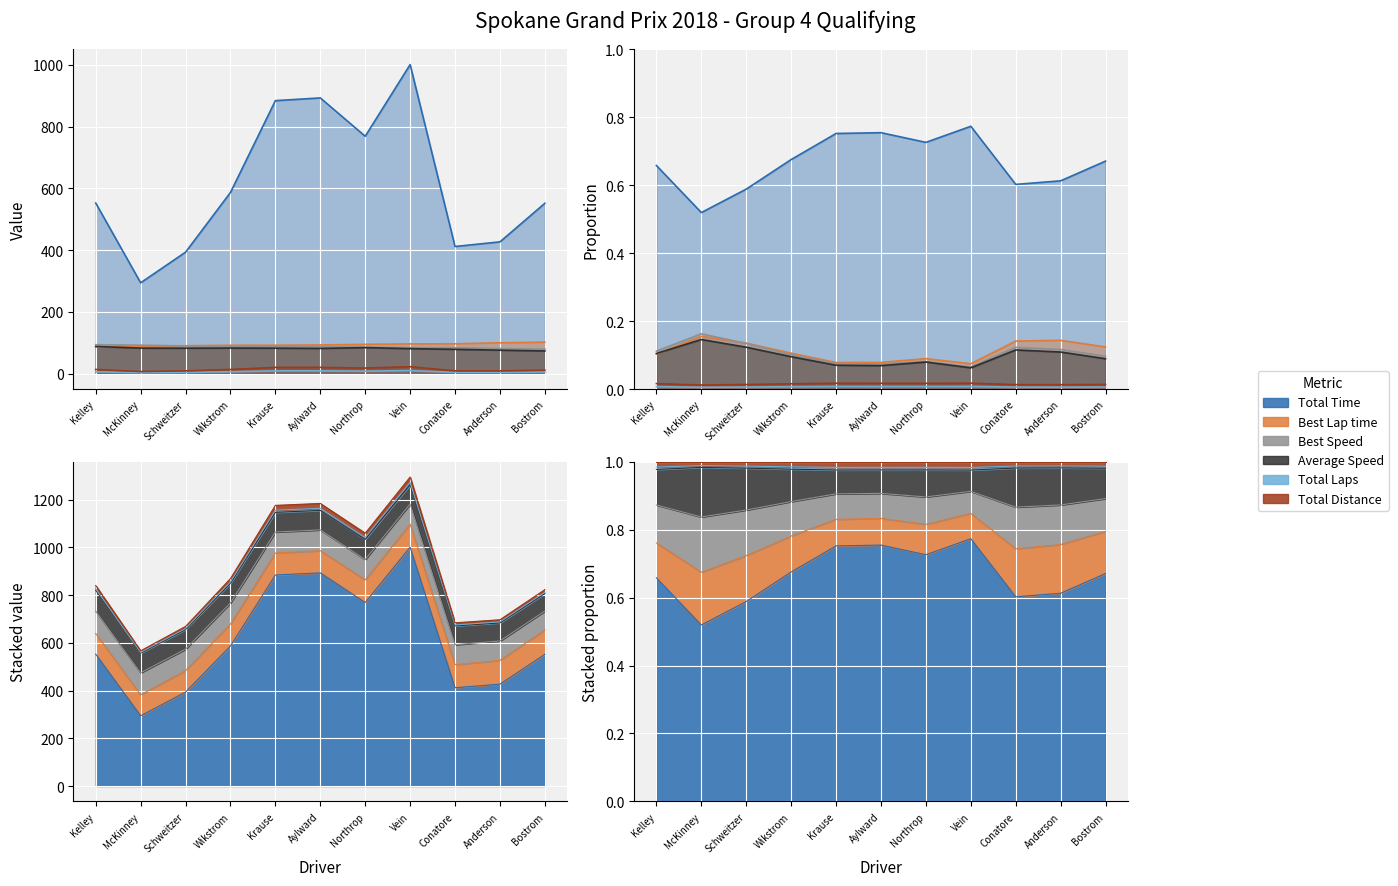

Which has a higher value, Northrop or Vein?

Vein